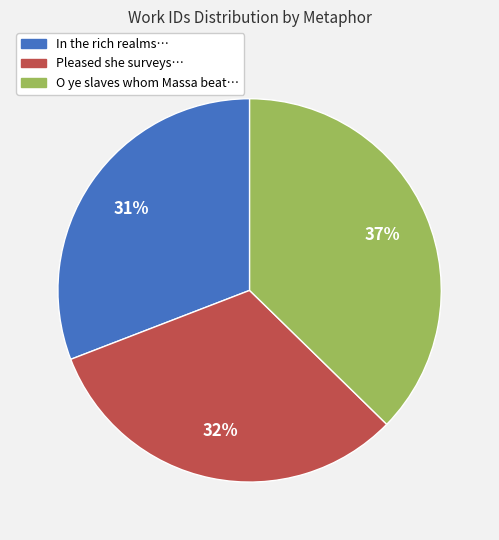

Does In the rich realms… represent more than half of the total?

No